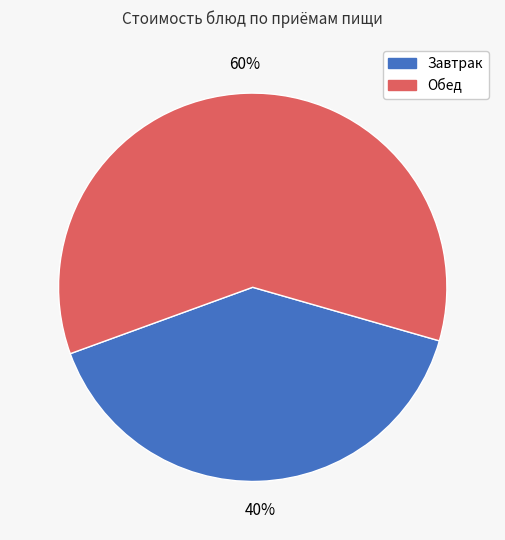

To the nearest percent, what is the difference between the largest and smallest slice percentages?

20%